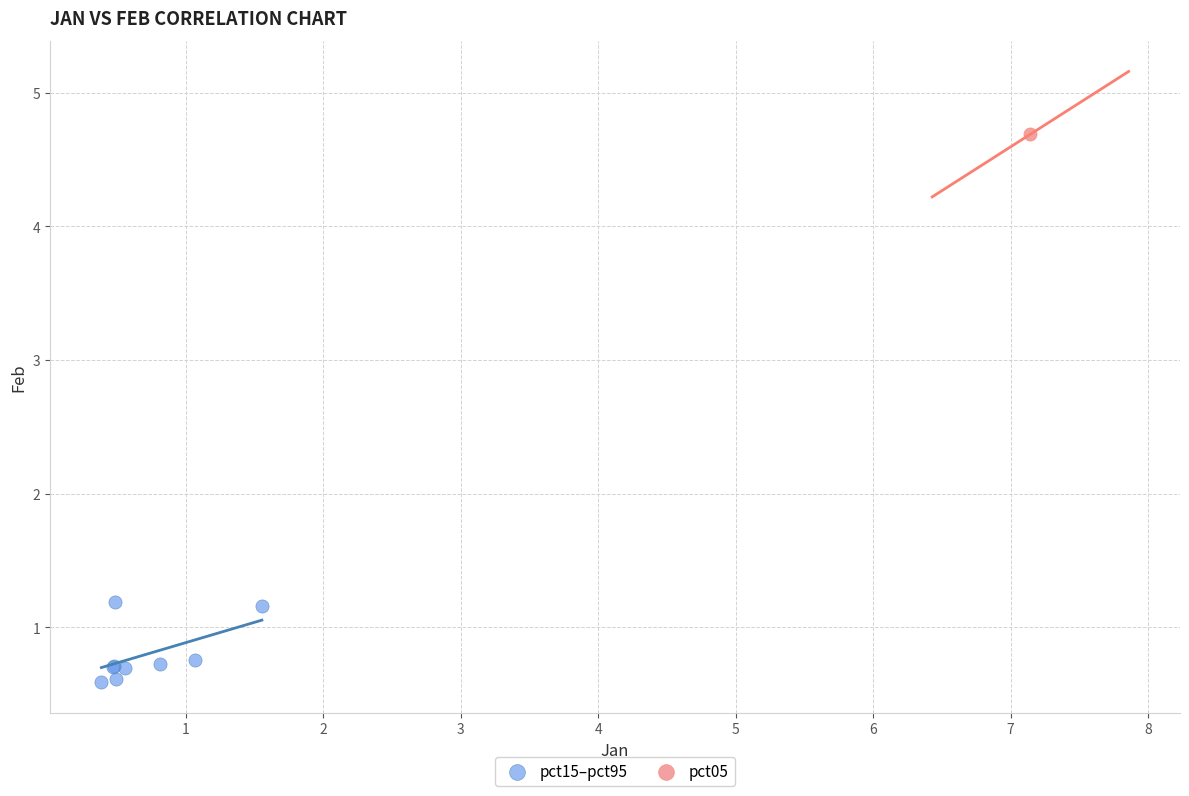

What are all the series names shown in the legend?

pct15–pct95, pct05